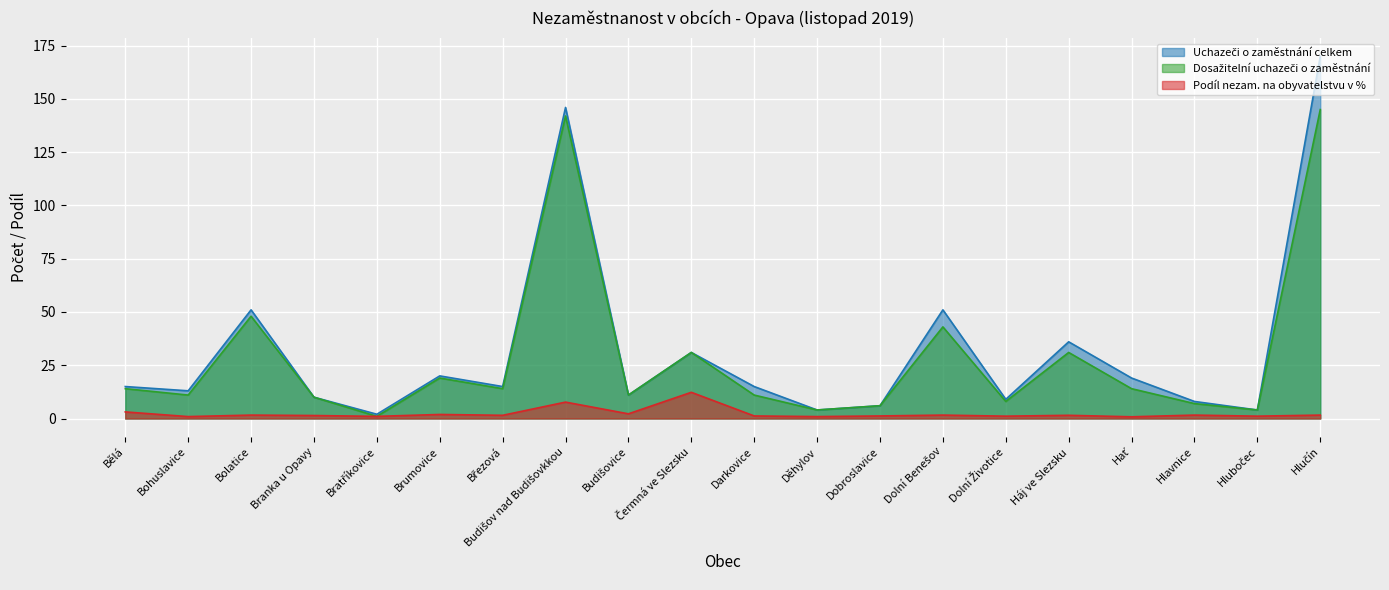

How many lines are shown in the chart?

3